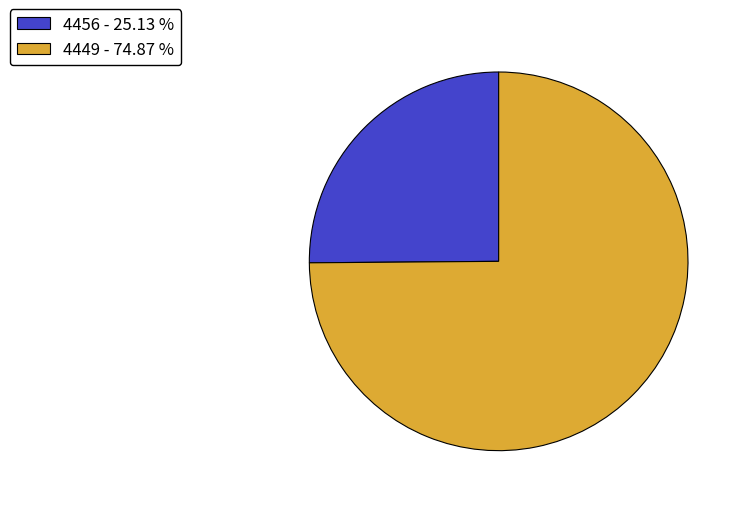

Is 4449 the majority of the pie?

Yes